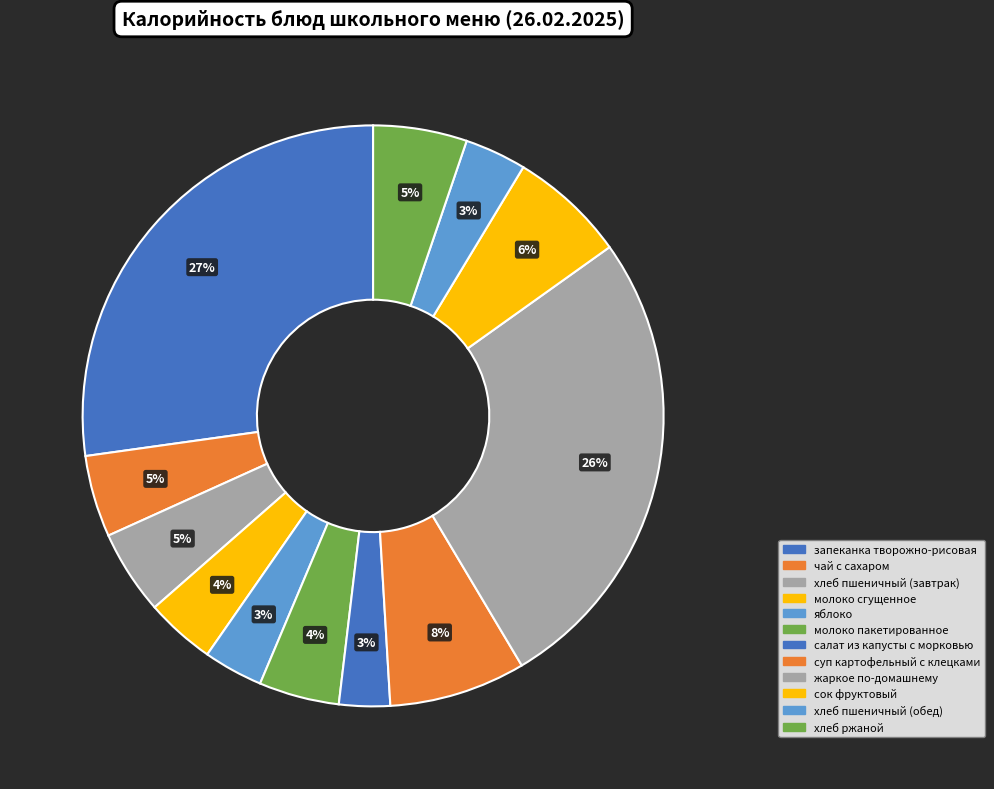

How many segments does this pie chart have?

12